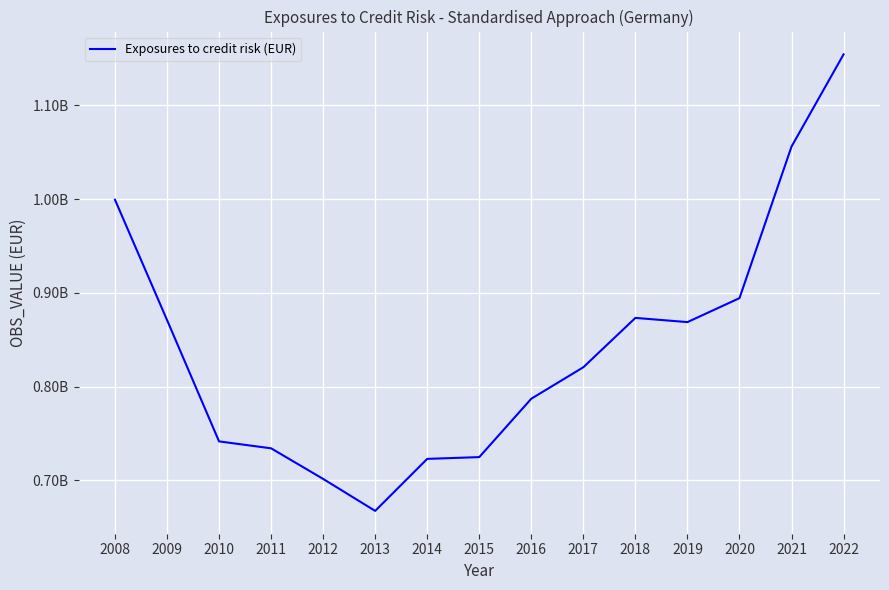

What is the difference between the values at 2012 and 2022?

452825228